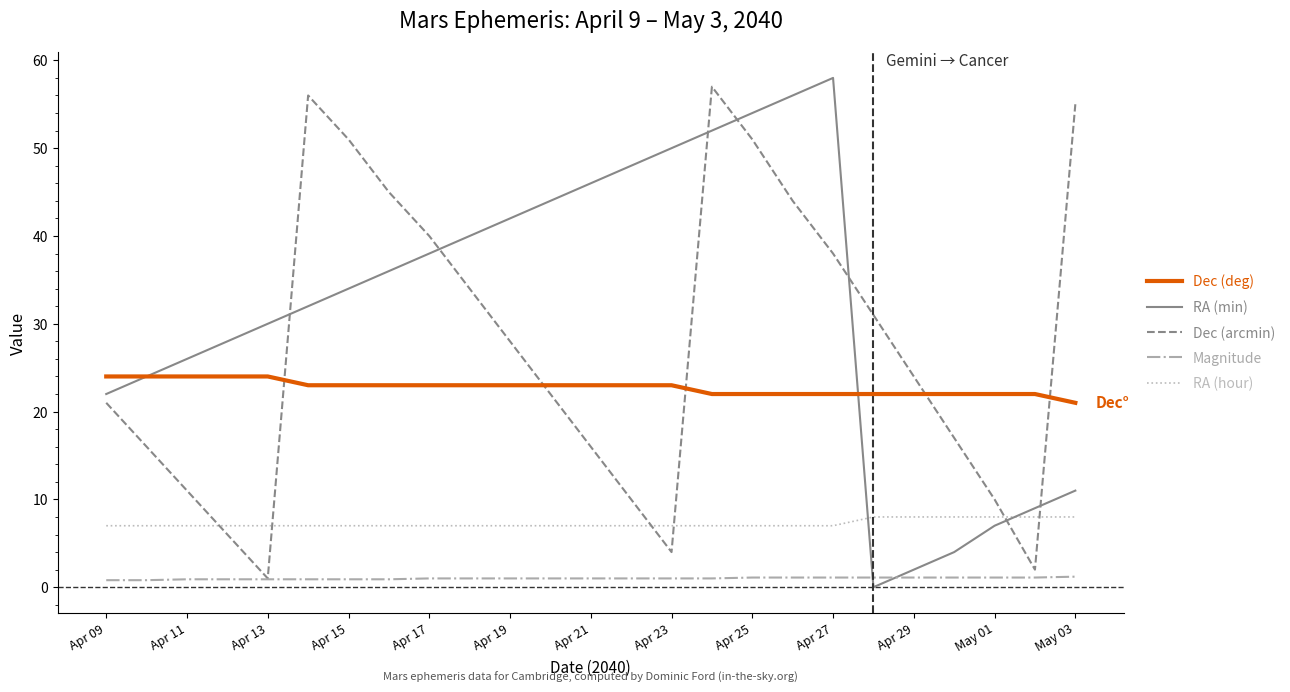

Is this an area chart (filled region under the line)?

No